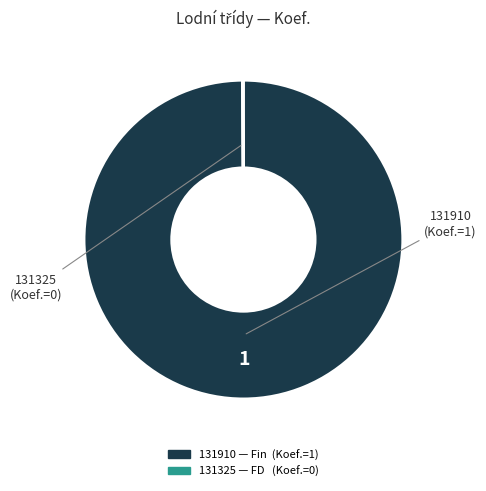

Which slice is the largest?

131910